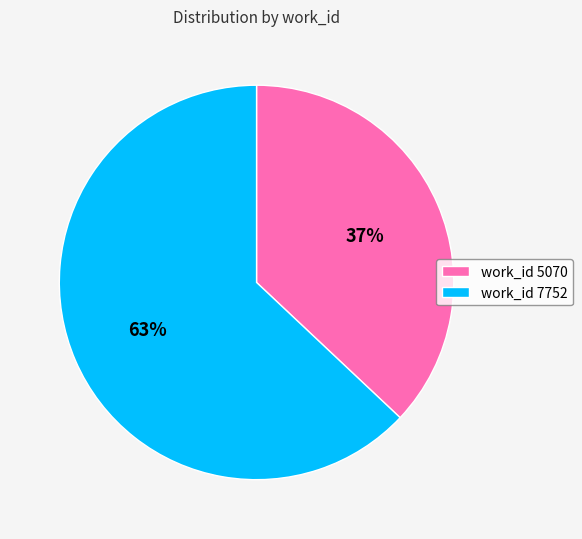

To the nearest percent, what is the average slice percentage?

50%